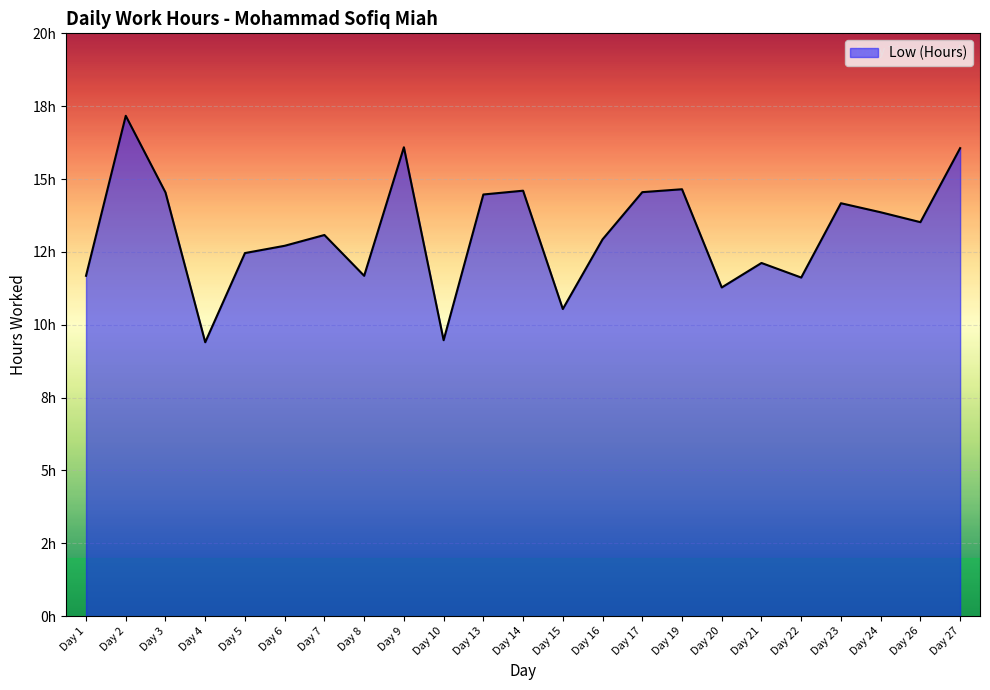

What is the approximate value at Day 24?

13.9